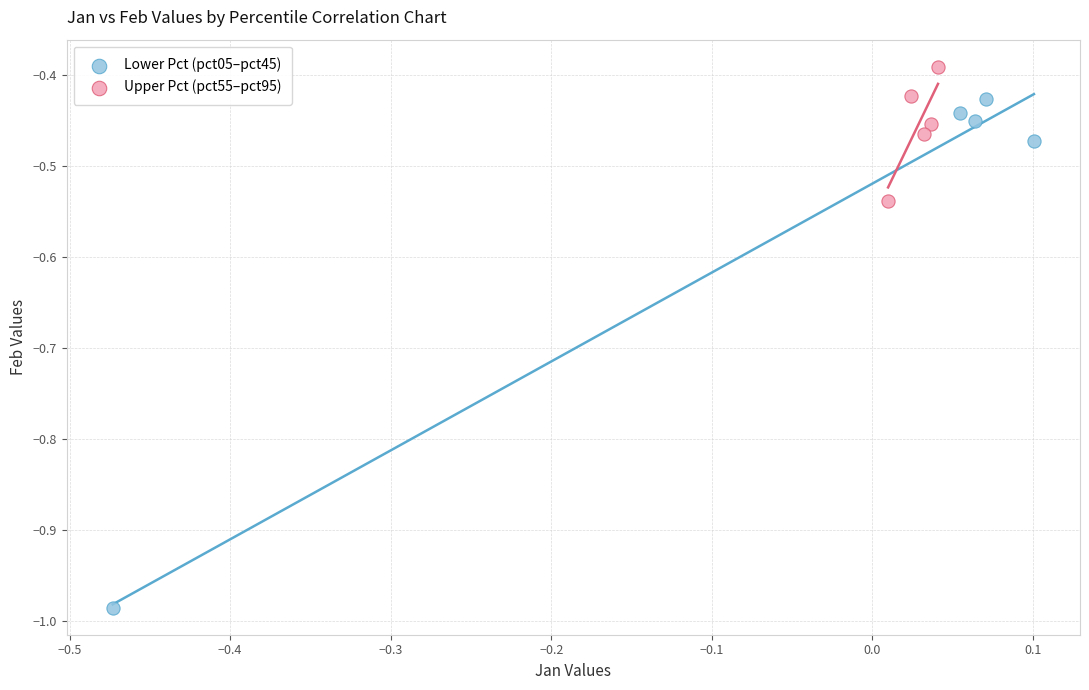

What are all the series names shown in the legend?

Lower Pct (pct05–pct45), Upper Pct (pct55–pct95)